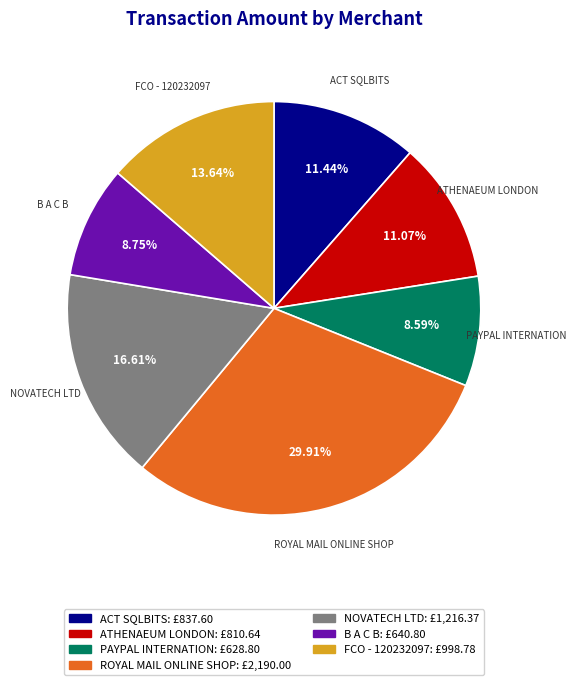

What is the total percentage of ACT SQLBITS and PAYPAL INTERNATION?

20.0%